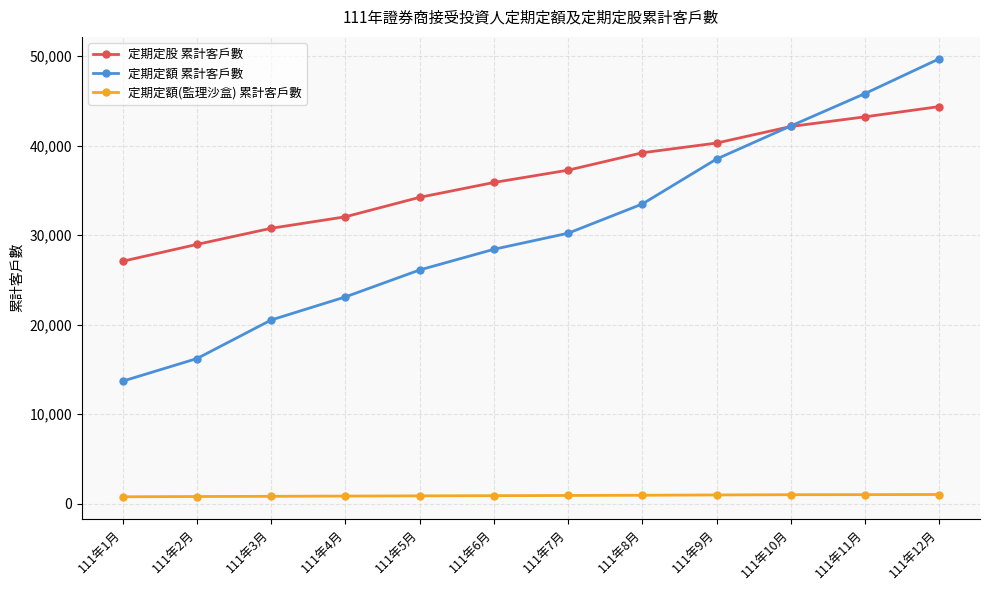

Which series has the largest total across all categories?

定期定股 累計客戶數